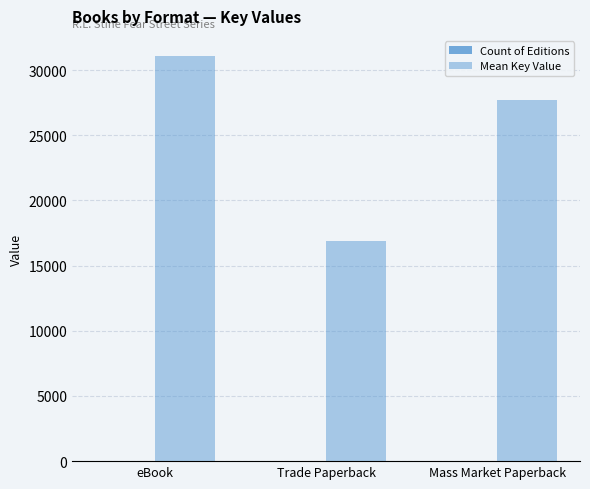

How many groups of bars are there?

3